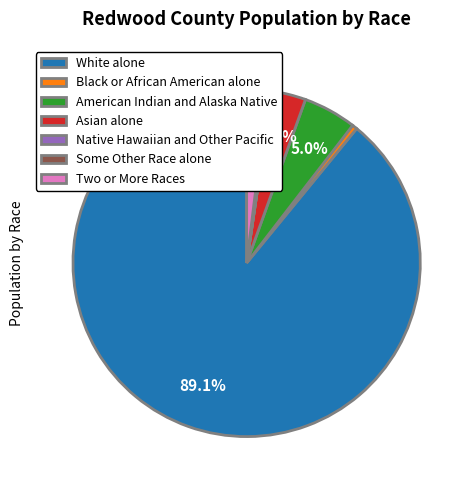

How much of the chart is everything except American Indian and Alaska Native?

95.0%